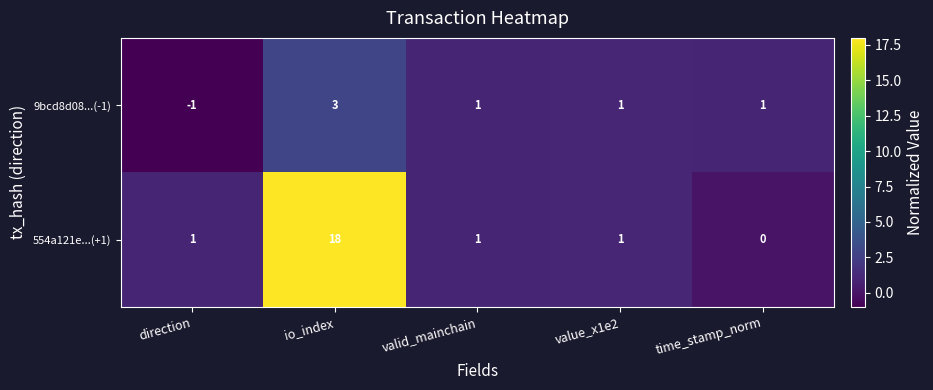

At how many categories does at least one series exceed 17?

1